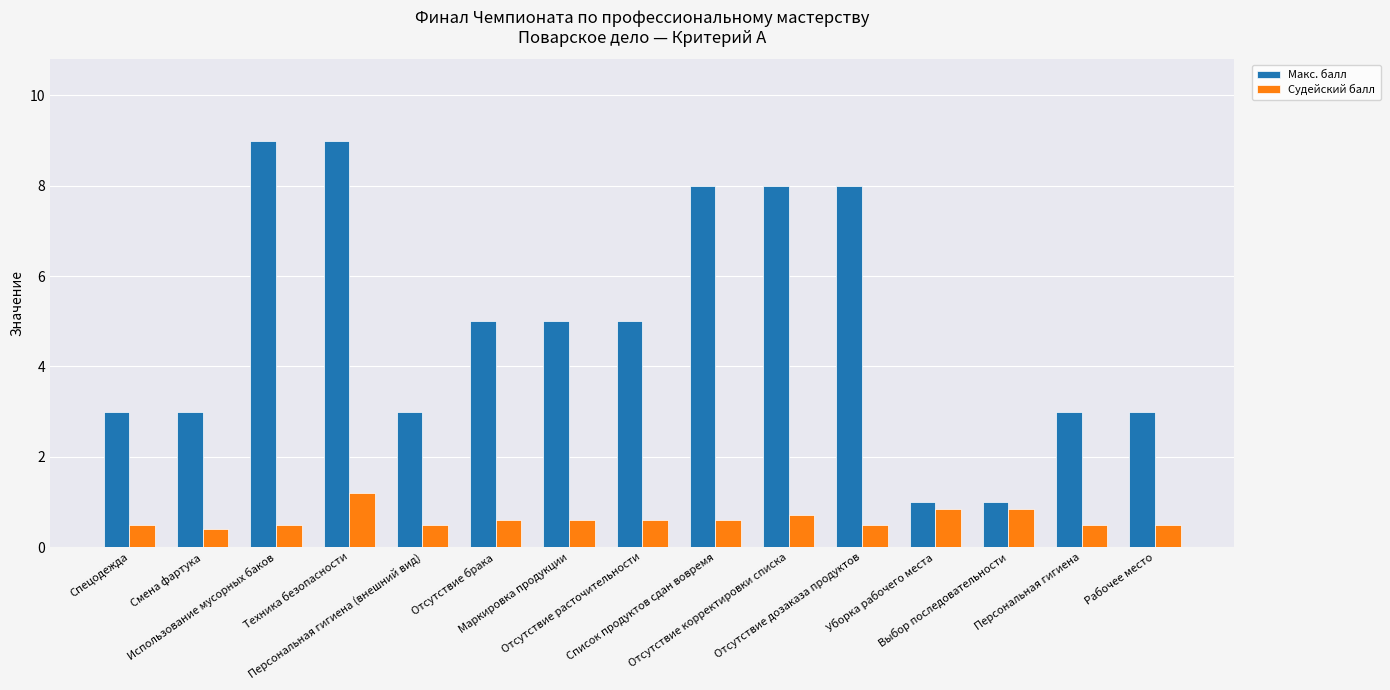

The Судейский балл series shows 0.8 at Уборка рабочего места. True or false?

True